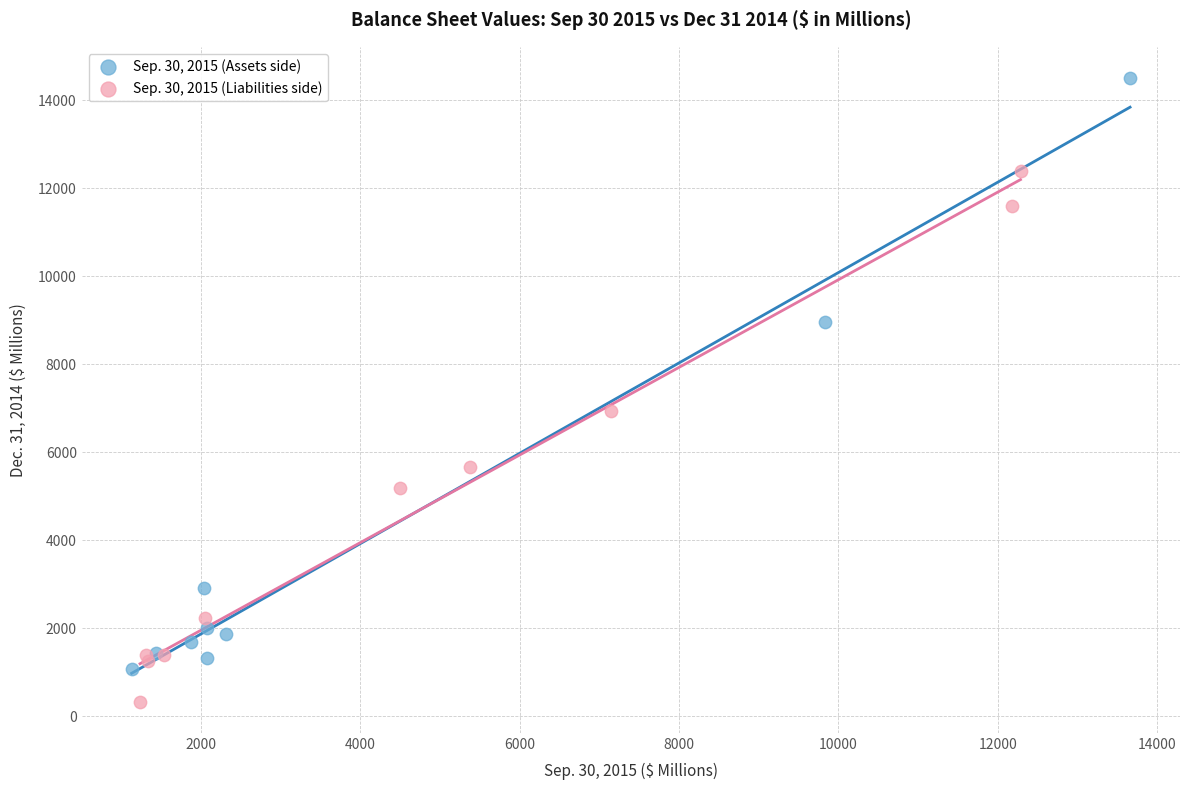

Which series reaches the maximum Y coordinate?

Sep. 30, 2015 (Assets side)